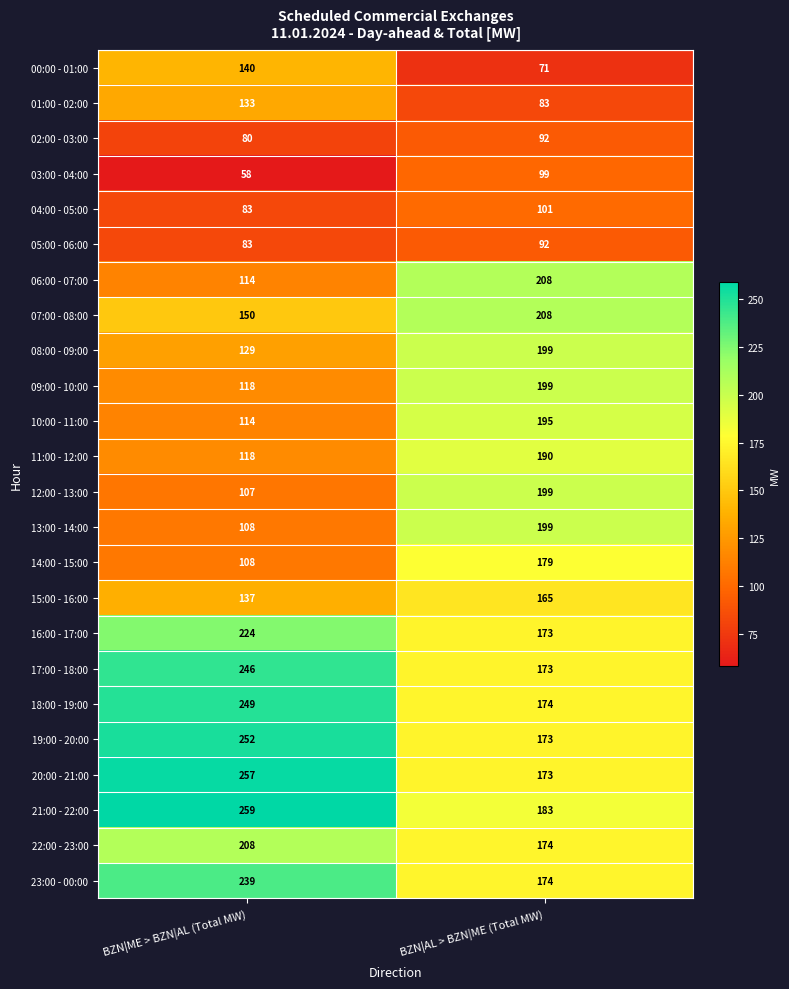

List the labels in order of 12:00 - 13:00 value, smallest first.

BZN|ME > BZN|AL (Total MW), BZN|AL > BZN|ME (Total MW)